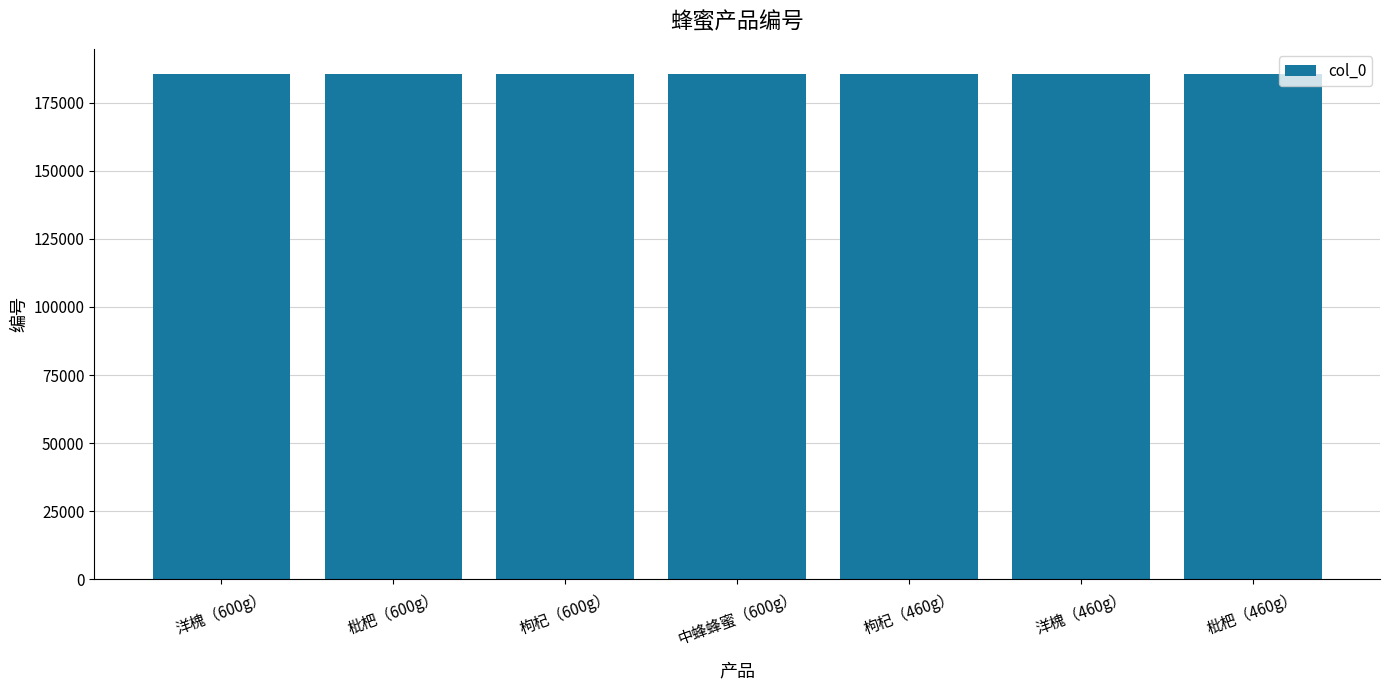

What is the sum of all values?

1298642